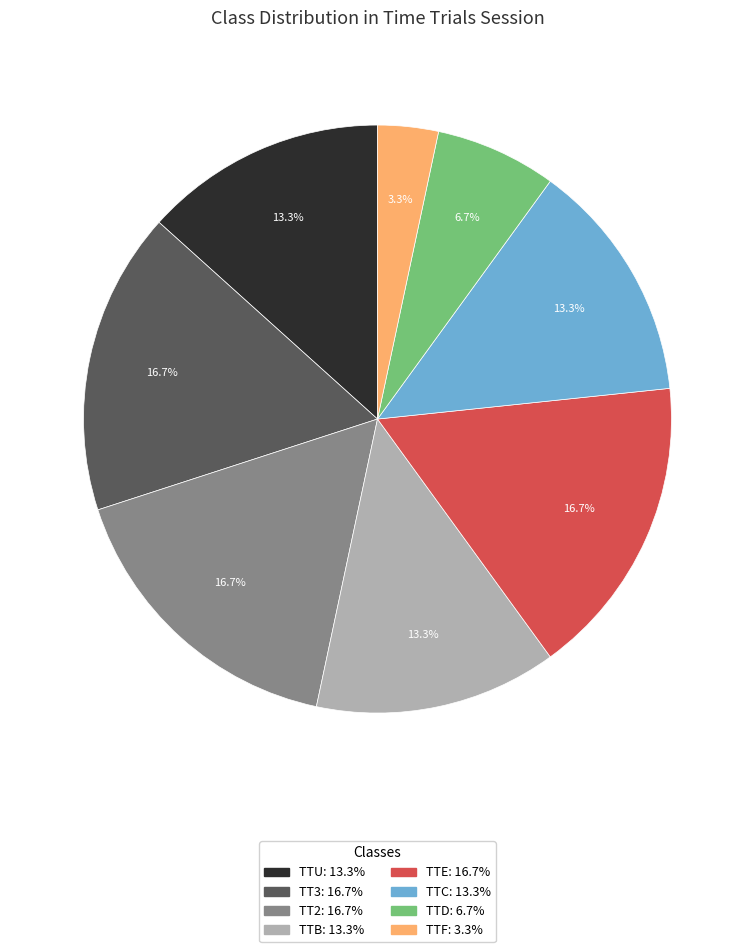

The TTU slice represents 2% of the pie. True or false?

False